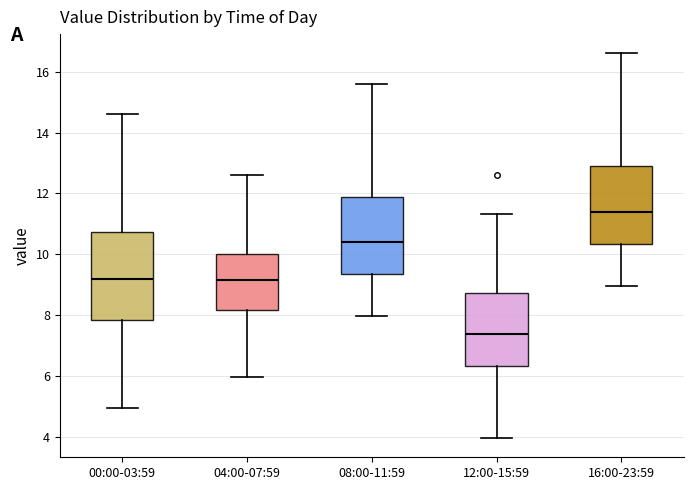

Reading left to right, read every box against the y-axis: the position of its median line, the range the box covers, and the ends of its whiskers. The values are not printed on the chart, so give them approximately, as read against the axis.

00:00-03:59: median 9.2, box 7.8 to 10.8, whiskers 5.0 to 14.6
04:00-07:59: median 9.2, box 8.2 to 10.0, whiskers 6.0 to 12.6
08:00-11:59: median 10.4, box 9.4 to 11.8, whiskers 8.0 to 15.6
12:00-15:59: median 7.4, box 6.4 to 8.8, whiskers 4.0 to 11.4
16:00-23:59: median 11.4, box 10.4 to 12.8, whiskers 9.0 to 16.6